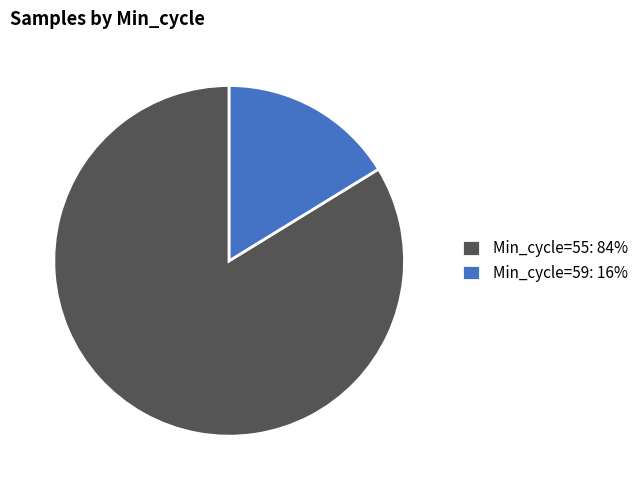

True or false: Min_cycle=59: 16% accounts for 16% of the total.

True